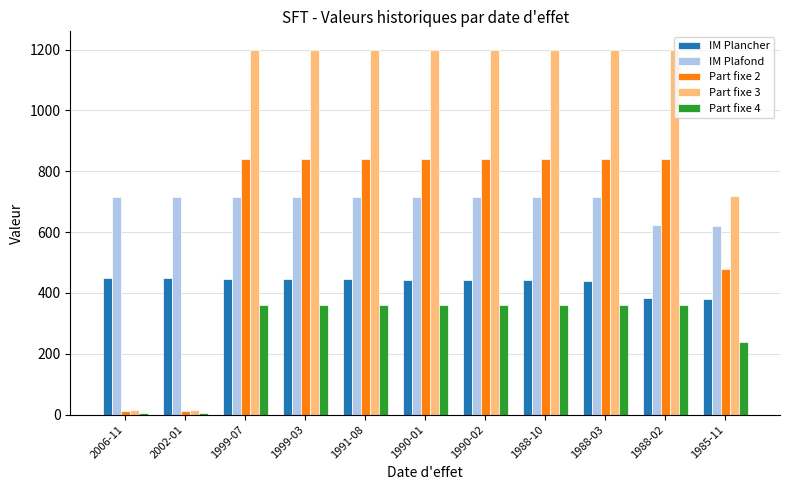

How many data points in IM Plafond are less than 716?

2